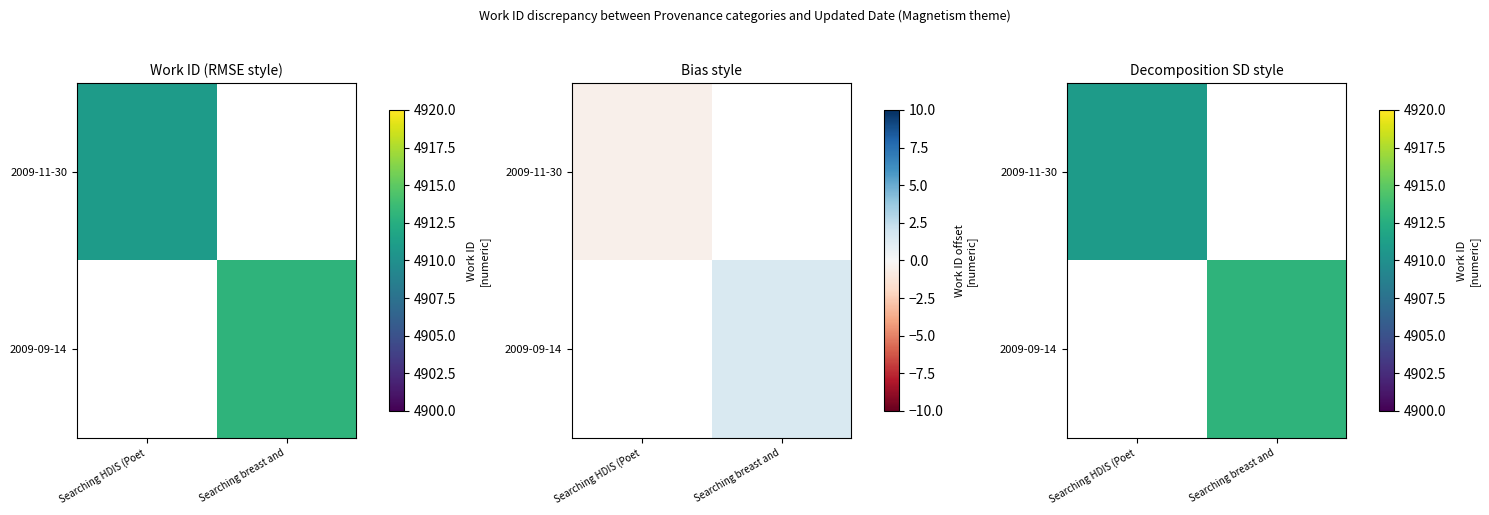

At which category does the chart reach its minimum across all series?

Searching breast and